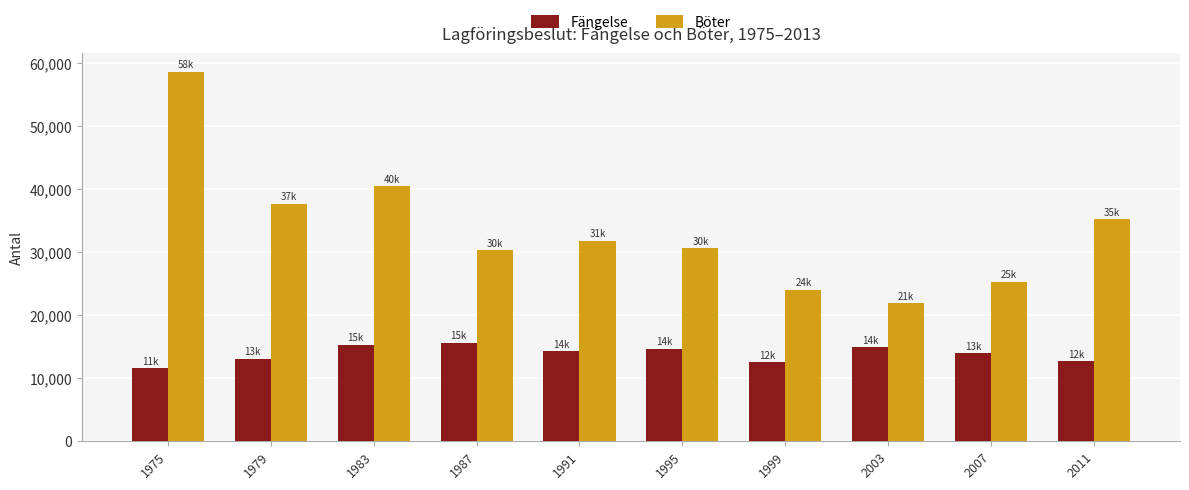

Is it true that Fängelse equals 26141 at 1995?

False